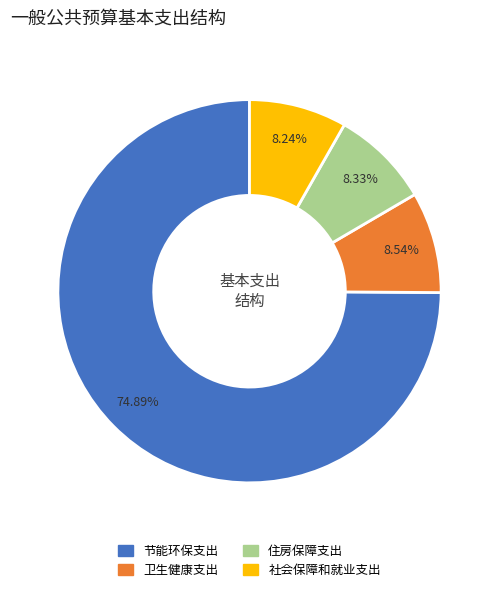

Which category has the biggest portion of the pie?

节能环保支出